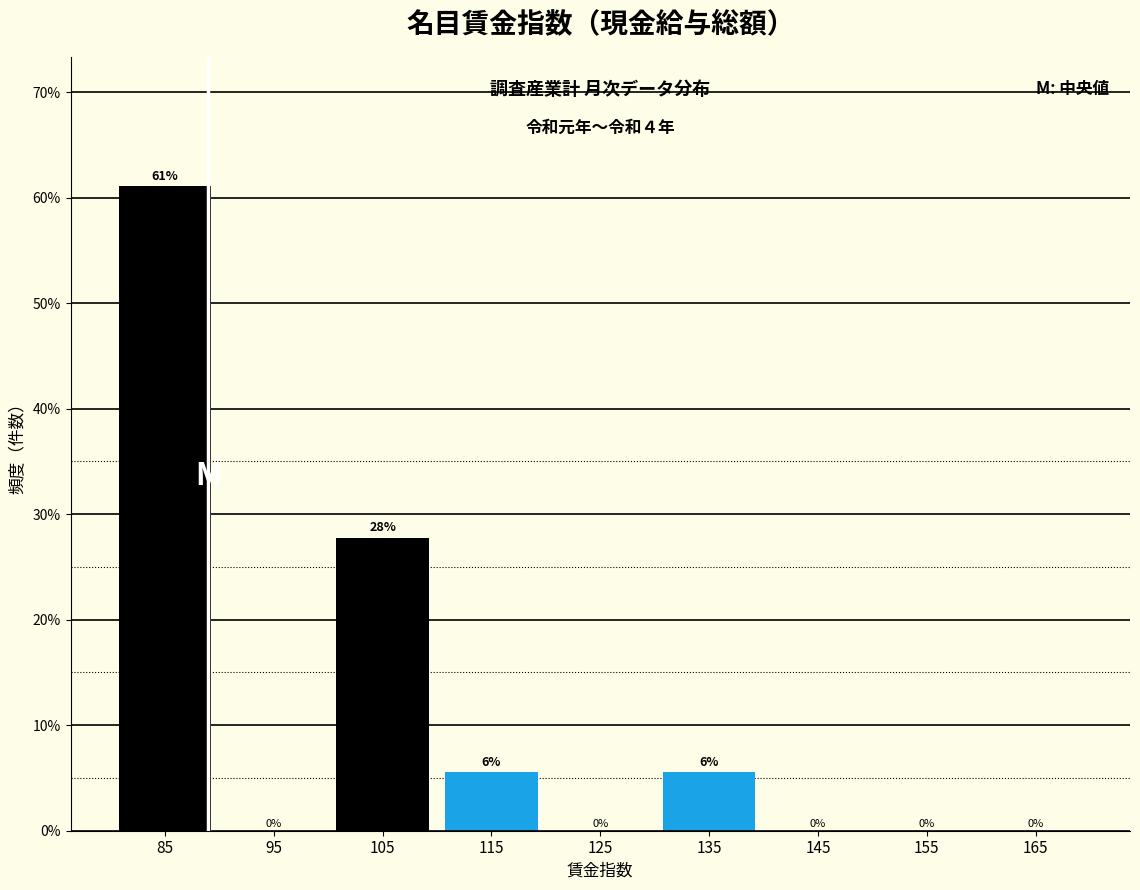

Which range on the x-axis has the tallest bar?

80 to 90